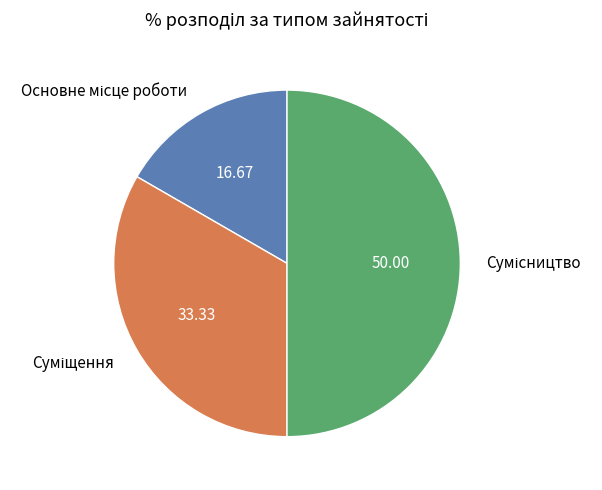

Count the number of slices in the pie.

3